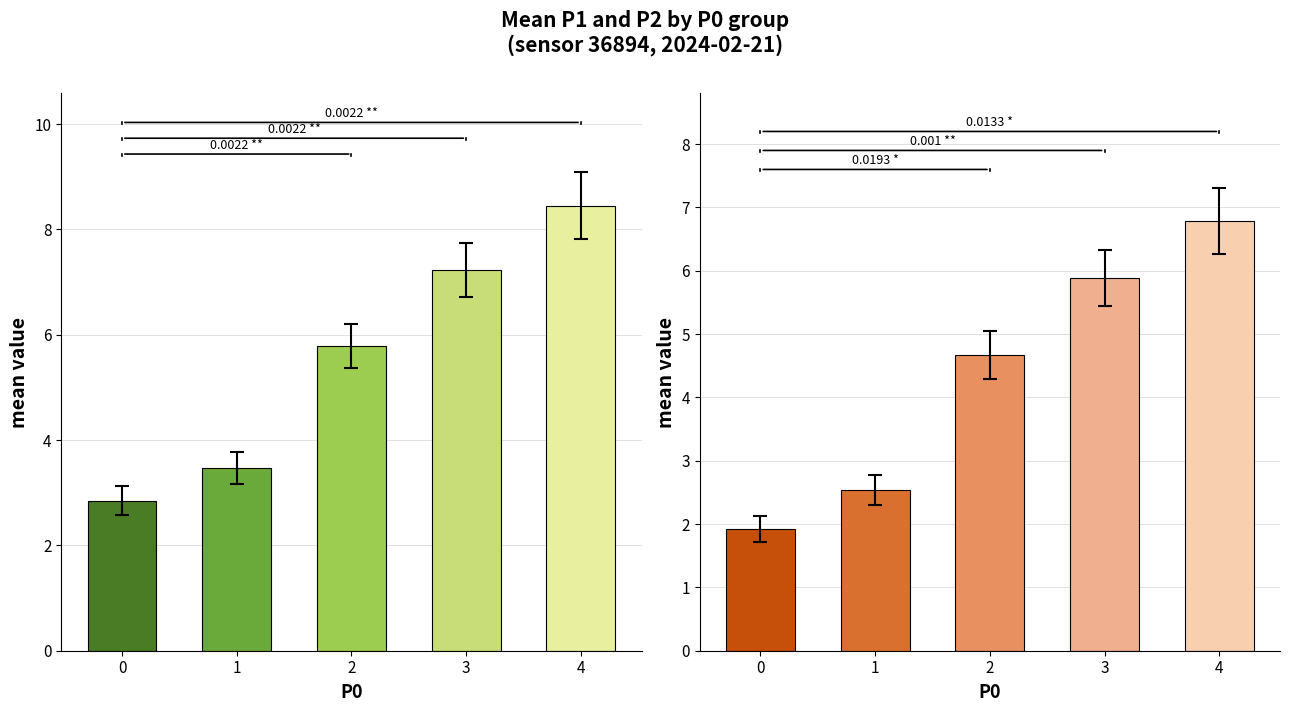

At 0, list the series in order from smallest to largest.

P2, P1